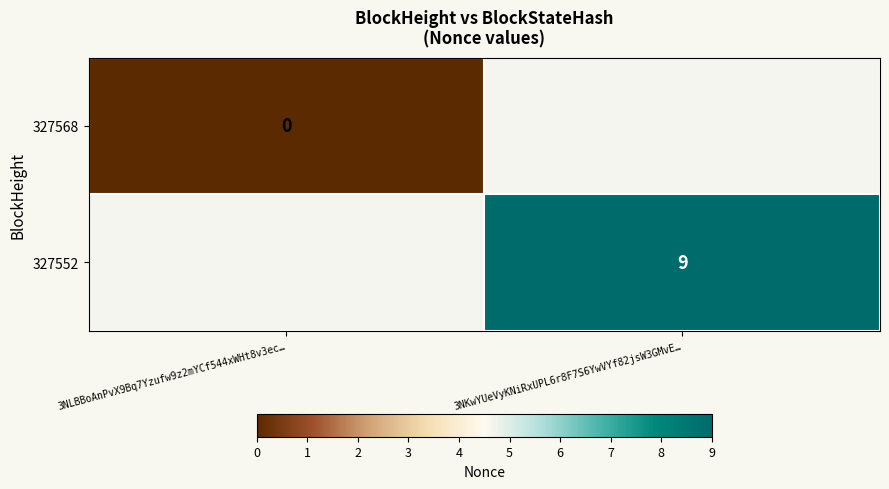

Which label corresponds to the largest value in the chart?

3NKwYUeVyKNiRxUPL6r8F7S6YwVYf82jsW3GMvE…